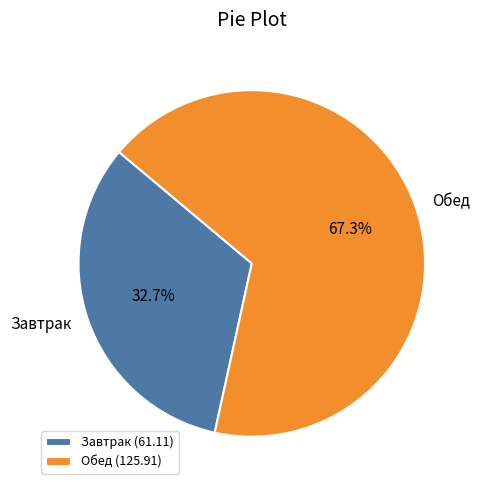

To the nearest percent, what percentage of the pie is Обед?

67%